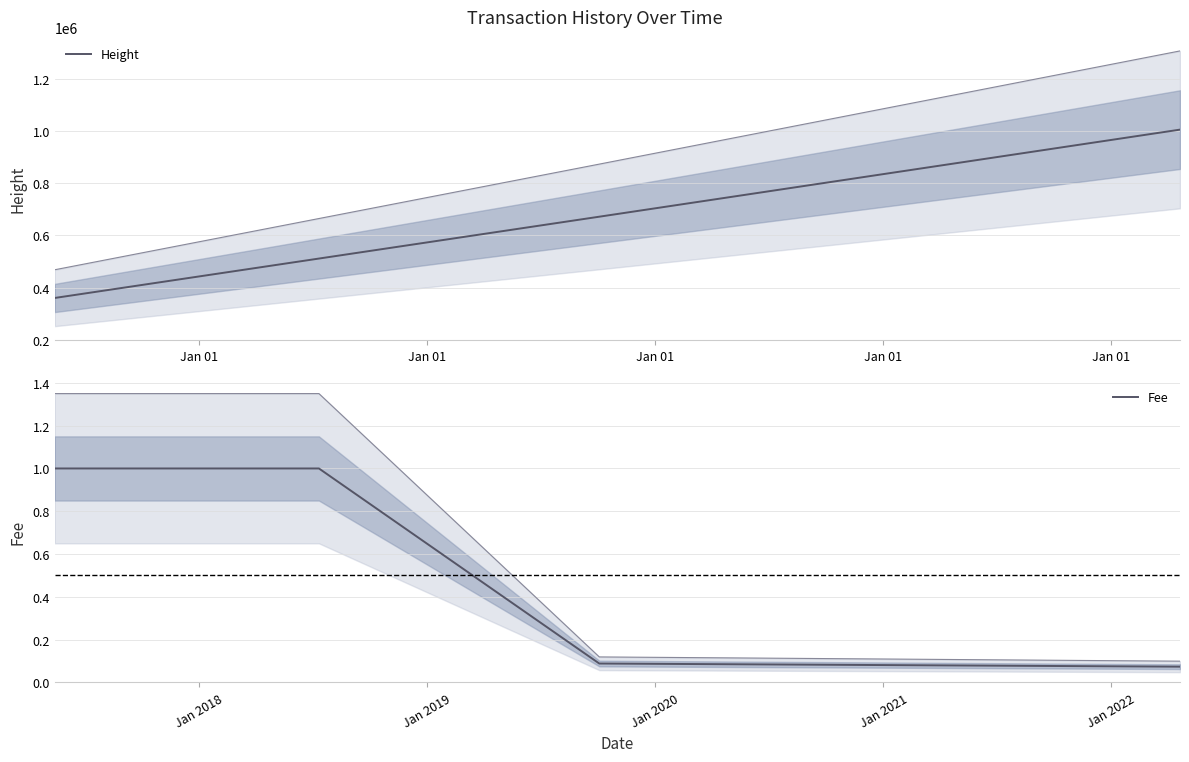

Which series has the widest spread of values?

Height